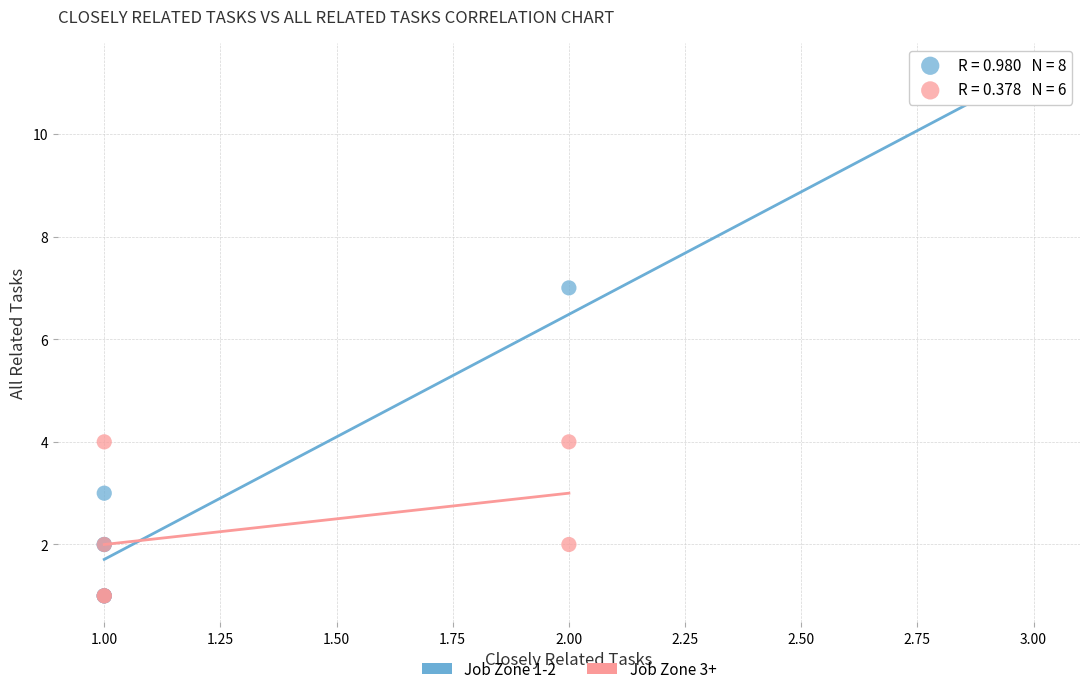

What are all the series names shown in the legend?

Job Zone 1-2, Job Zone 3+